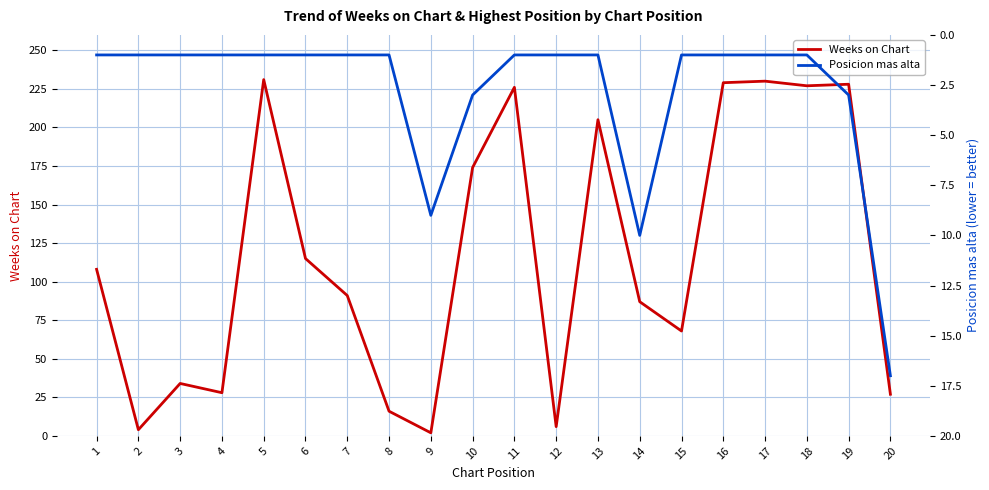

What is the smallest value displayed?

1